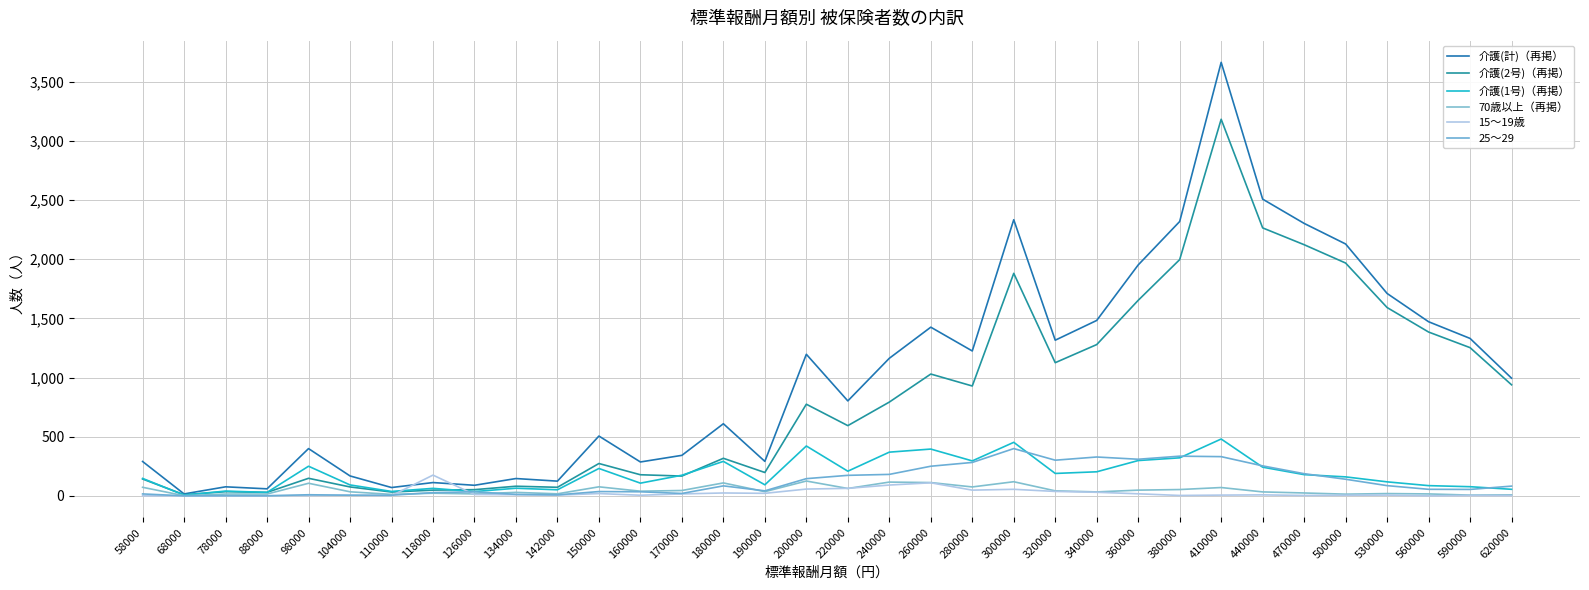

What is the minimum value for 介護(計)（再掲）?

17